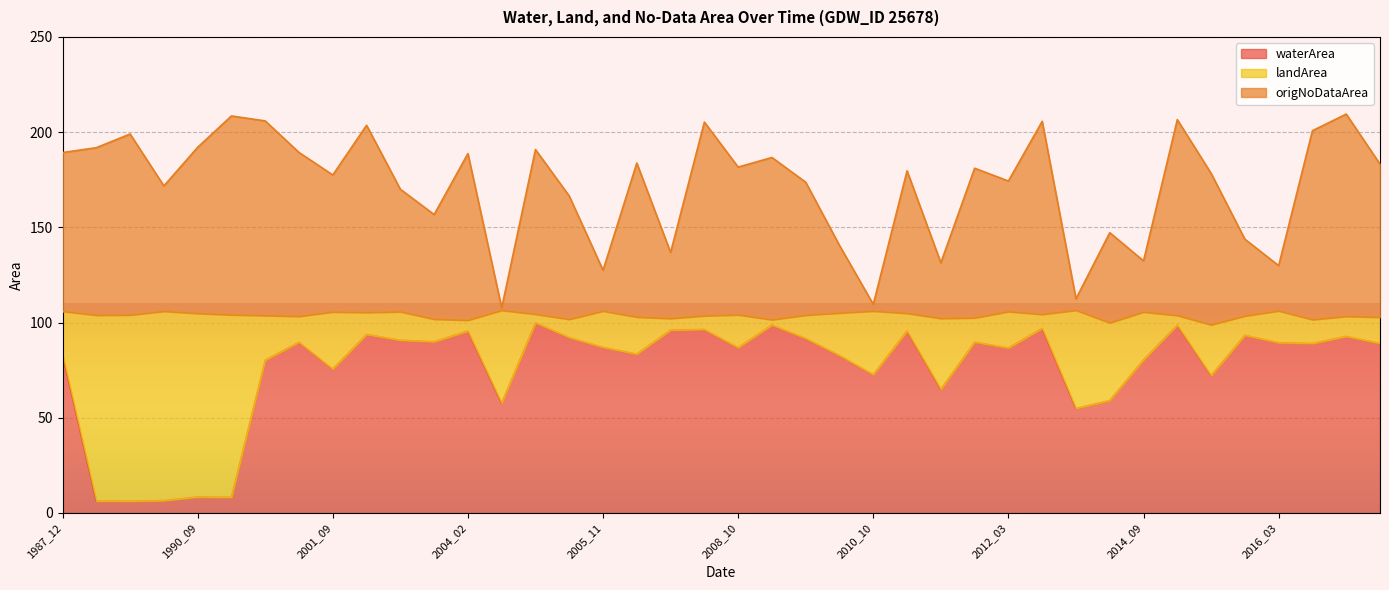

How many values in the waterArea series are below 88?

20